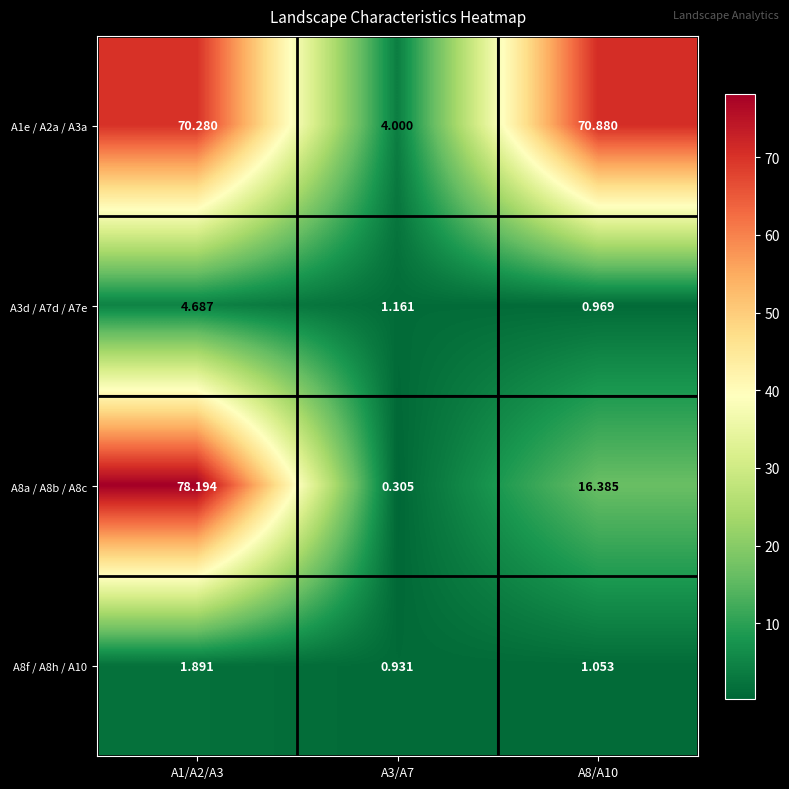

Reading left to right, extract all data points from this chart.

A1e / A2a / A3a: A1/A2/A3=70.3	A3/A7=4.0	A8/A10=70.9
A3d / A7d / A7e: A1/A2/A3=4.7	A3/A7=1.2	A8/A10=1.0
A8a / A8b / A8c: A1/A2/A3=78.2	A3/A7=0.3	A8/A10=16.4
A8f / A8h / A10: A1/A2/A3=1.9	A3/A7=0.9	A8/A10=1.1